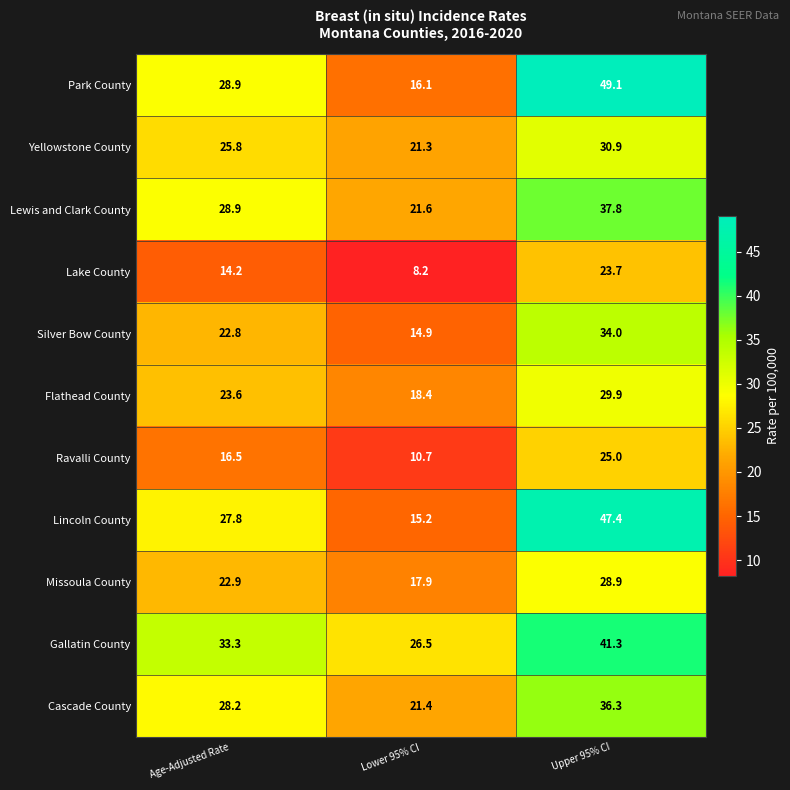

Which series has the largest range (max minus min)?

Park County